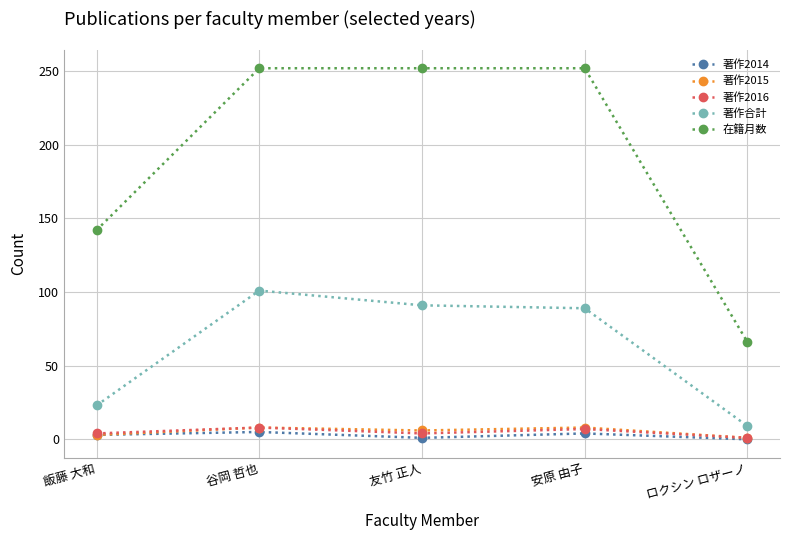

The 著作合計 series shows 89 at 安原 由子. True or false?

True